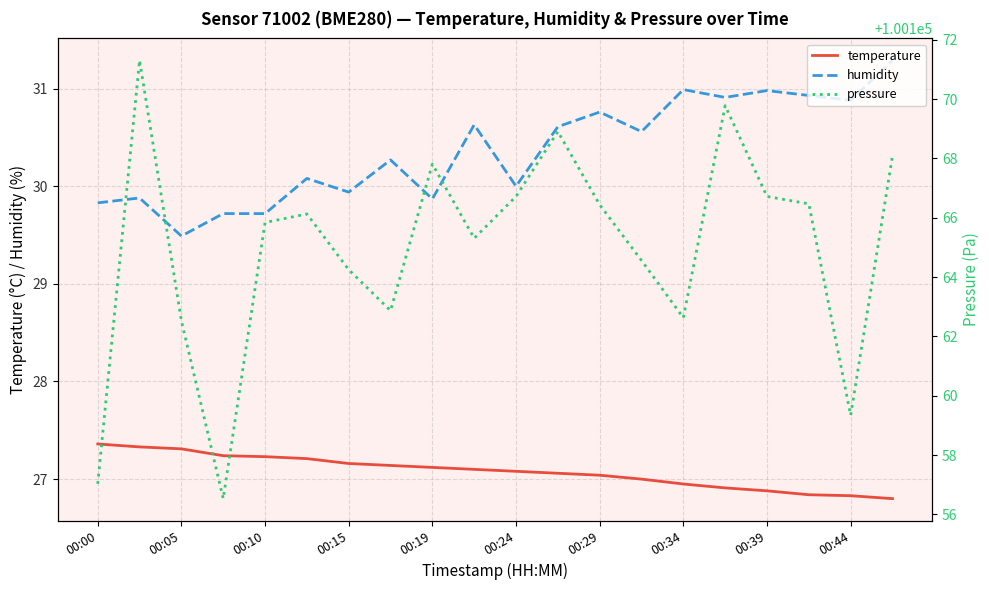

True or false: humidity and pressure intersect in this chart.

False